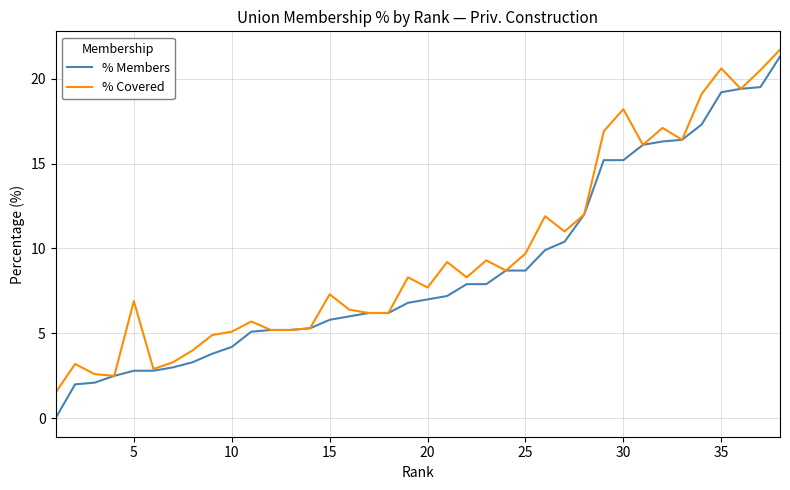

Rank the series by their average value, from lowest to highest.

% Members, % Covered